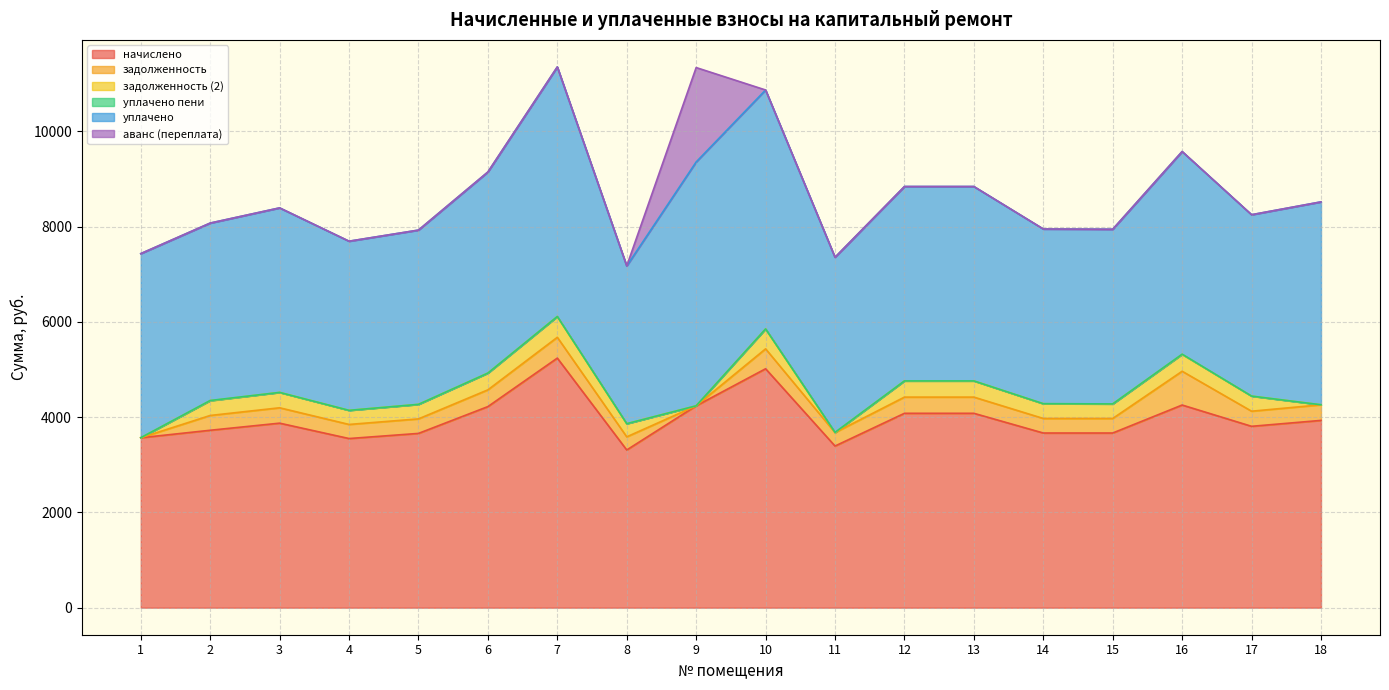

What is the value of the начислено point at the 18th from the left?

3933.0